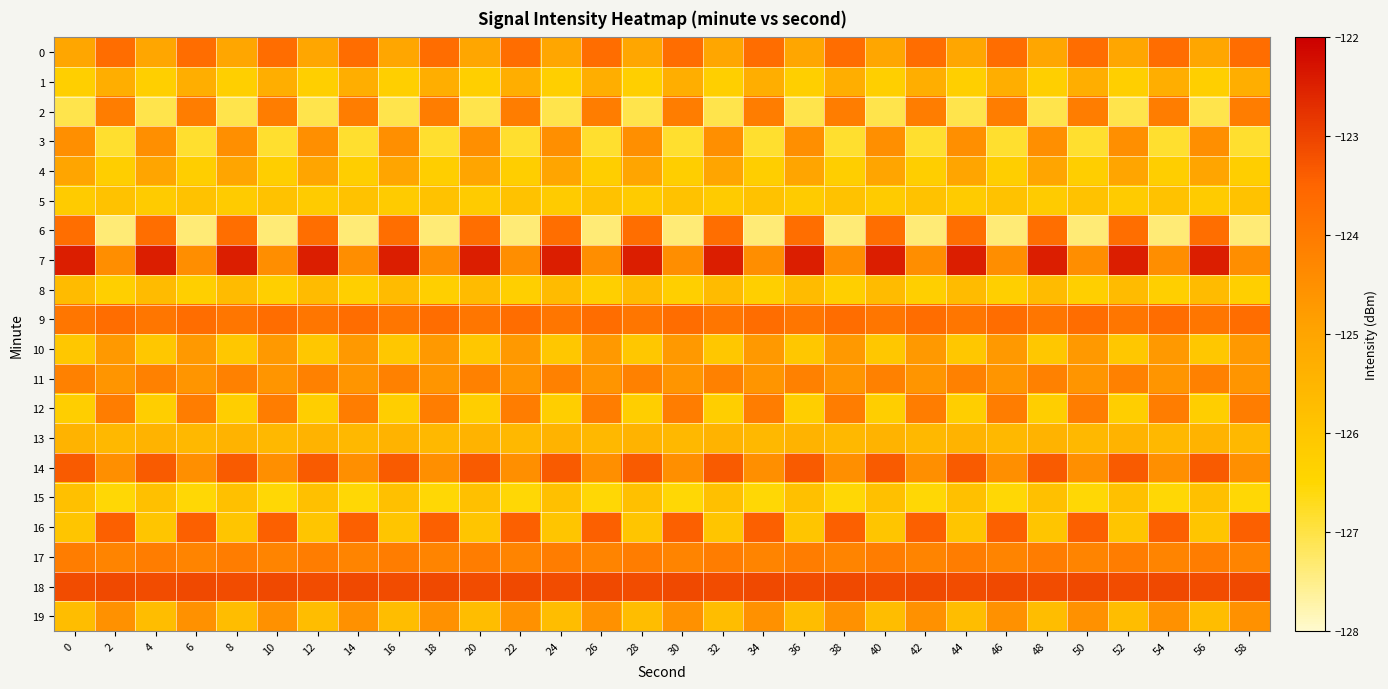

Reading left to right, extract all data points from this chart.

0: 0=-125.0	2=-123.7	4=-125.0	6=-123.7	8=-125.0	10=-123.7	12=-125.0	14=-123.7	16=-125.0	18=-123.7	20=-125.0	22=-123.7	24=-125.0	26=-123.7	28=-125.0	30=-123.7	32=-125.0	34=-123.7	36=-125.0	38=-123.7	40=-125.0	42=-123.7	44=-125.0	46=-123.7	48=-125.0	50=-123.7	52=-125.0	54=-123.7	56=-125.0	58=-123.7
1: 0=-126.3	2=-125.3	4=-126.3	6=-125.3	8=-126.3	10=-125.3	12=-126.3	14=-125.3	16=-126.3	18=-125.3	20=-126.3	22=-125.3	24=-126.3	26=-125.3	28=-126.3	30=-125.3	32=-126.3	34=-125.3	36=-126.3	38=-125.3	40=-126.3	42=-125.3	44=-126.3	46=-125.3	48=-126.3	50=-125.3	52=-126.3	54=-125.3	56=-126.3	58=-125.3
2: 0=-127.1	2=-124.1	4=-127.1	6=-124.1	8=-127.1	10=-124.1	12=-127.1	14=-124.1	16=-127.1	18=-124.1	20=-127.1	22=-124.1	24=-127.1	26=-124.1	28=-127.1	30=-124.1	32=-127.1	34=-124.1	36=-127.1	38=-124.1	40=-127.1	42=-124.1	44=-127.1	46=-124.1	48=-127.1	50=-124.1	52=-127.1	54=-124.1	56=-127.1	58=-124.1
3: 0=-124.5	2=-126.8	4=-124.5	6=-126.8	8=-124.5	10=-126.8	12=-124.5	14=-126.8	16=-124.5	18=-126.8	20=-124.5	22=-126.8	24=-124.5	26=-126.8	28=-124.5	30=-126.8	32=-124.5	34=-126.8	36=-124.5	38=-126.8	40=-124.5	42=-126.8	44=-124.5	46=-126.8	48=-124.5	50=-126.8	52=-124.5	54=-126.8	56=-124.5	58=-126.8
4: 0=-125.0	2=-126.3	4=-125.0	6=-126.3	8=-125.0	10=-126.3	12=-125.0	14=-126.3	16=-125.0	18=-126.3	20=-125.0	22=-126.3	24=-125.0	26=-126.3	28=-125.0	30=-126.3	32=-125.0	34=-126.3	36=-125.0	38=-126.3	40=-125.0	42=-126.3	44=-125.0	46=-126.3	48=-125.0	50=-126.3	52=-125.0	54=-126.3	56=-125.0	58=-126.3
5: 0=-126.1	2=-125.9	4=-126.1	6=-125.9	8=-126.1	10=-125.9	12=-126.1	14=-125.9	16=-126.1	18=-125.9	20=-126.1	22=-125.9	24=-126.1	26=-125.9	28=-126.1	30=-125.9	32=-126.1	34=-125.9	36=-126.1	38=-125.9	40=-126.1	42=-125.9	44=-126.1	46=-125.9	48=-126.1	50=-125.9	52=-126.1	54=-125.9	56=-126.1	58=-125.9
6: 0=-123.7	2=-127.3	4=-123.7	6=-127.3	8=-123.7	10=-127.3	12=-123.7	14=-127.3	16=-123.7	18=-127.3	20=-123.7	22=-127.3	24=-123.7	26=-127.3	28=-123.7	30=-127.3	32=-123.7	34=-127.3	36=-123.7	38=-127.3	40=-123.7	42=-127.3	44=-123.7	46=-127.3	48=-123.7	50=-127.3	52=-123.7	54=-127.3	56=-123.7	58=-127.3
7: 0=-122.5	2=-124.5	4=-122.5	6=-124.5	8=-122.5	10=-124.5	12=-122.5	14=-124.5	16=-122.5	18=-124.5	20=-122.5	22=-124.5	24=-122.5	26=-124.5	28=-122.5	30=-124.5	32=-122.5	34=-124.5	36=-122.5	38=-124.5	40=-122.5	42=-124.5	44=-122.5	46=-124.5	48=-122.5	50=-124.5	52=-122.5	54=-124.5	56=-122.5	58=-124.5
8: 0=-125.7	2=-126.3	4=-125.7	6=-126.3	8=-125.7	10=-126.3	12=-125.7	14=-126.3	16=-125.7	18=-126.3	20=-125.7	22=-126.3	24=-125.7	26=-126.3	28=-125.7	30=-126.3	32=-125.7	34=-126.3	36=-125.7	38=-126.3	40=-125.7	42=-126.3	44=-125.7	46=-126.3	48=-125.7	50=-126.3	52=-125.7	54=-126.3	56=-125.7	58=-126.3
9: 0=-123.9	2=-123.7	4=-123.9	6=-123.7	8=-123.9	10=-123.7	12=-123.9	14=-123.7	16=-123.9	18=-123.7	20=-123.9	22=-123.7	24=-123.9	26=-123.7	28=-123.9	30=-123.7	32=-123.9	34=-123.7	36=-123.9	38=-123.7	40=-123.9	42=-123.7	44=-123.9	46=-123.7	48=-123.9	50=-123.7	52=-123.9	54=-123.7	56=-123.9	58=-123.7
10: 0=-126.0	2=-124.7	4=-126.0	6=-124.7	8=-126.0	10=-124.7	12=-126.0	14=-124.7	16=-126.0	18=-124.7	20=-126.0	22=-124.7	24=-126.0	26=-124.7	28=-126.0	30=-124.7	32=-126.0	34=-124.7	36=-126.0	38=-124.7	40=-126.0	42=-124.7	44=-126.0	46=-124.7	48=-126.0	50=-124.7	52=-126.0	54=-124.7	56=-126.0	58=-124.7
11: 0=-124.2	2=-124.6	4=-124.2	6=-124.6	8=-124.2	10=-124.6	12=-124.2	14=-124.6	16=-124.2	18=-124.6	20=-124.2	22=-124.6	24=-124.2	26=-124.6	28=-124.2	30=-124.6	32=-124.2	34=-124.6	36=-124.2	38=-124.6	40=-124.2	42=-124.6	44=-124.2	46=-124.6	48=-124.2	50=-124.6	52=-124.2	54=-124.6	56=-124.2	58=-124.6
12: 0=-126.2	2=-124.1	4=-126.2	6=-124.1	8=-126.2	10=-124.1	12=-126.2	14=-124.1	16=-126.2	18=-124.1	20=-126.2	22=-124.1	24=-126.2	26=-124.1	28=-126.2	30=-124.1	32=-126.2	34=-124.1	36=-126.2	38=-124.1	40=-126.2	42=-124.1	44=-126.2	46=-124.1	48=-126.2	50=-124.1	52=-126.2	54=-124.1	56=-126.2	58=-124.1
13: 0=-125.4	2=-125.6	4=-125.4	6=-125.6	8=-125.4	10=-125.6	12=-125.4	14=-125.6	16=-125.4	18=-125.6	20=-125.4	22=-125.6	24=-125.4	26=-125.6	28=-125.4	30=-125.6	32=-125.4	34=-125.6	36=-125.4	38=-125.6	40=-125.4	42=-125.6	44=-125.4	46=-125.6	48=-125.4	50=-125.6	52=-125.4	54=-125.6	56=-125.4	58=-125.6
14: 0=-123.3	2=-124.5	4=-123.3	6=-124.5	8=-123.3	10=-124.5	12=-123.3	14=-124.5	16=-123.3	18=-124.5	20=-123.3	22=-124.5	24=-123.3	26=-124.5	28=-123.3	30=-124.5	32=-123.3	34=-124.5	36=-123.3	38=-124.5	40=-123.3	42=-124.5	44=-123.3	46=-124.5	48=-123.3	50=-124.5	52=-123.3	54=-124.5	56=-123.3	58=-124.5
15: 0=-125.8	2=-126.5	4=-125.8	6=-126.5	8=-125.8	10=-126.5	12=-125.8	14=-126.5	16=-125.8	18=-126.5	20=-125.8	22=-126.5	24=-125.8	26=-126.5	28=-125.8	30=-126.5	32=-125.8	34=-126.5	36=-125.8	38=-126.5	40=-125.8	42=-126.5	44=-125.8	46=-126.5	48=-125.8	50=-126.5	52=-125.8	54=-126.5	56=-125.8	58=-126.5
16: 0=-126.0	2=-123.4	4=-126.0	6=-123.4	8=-126.0	10=-123.4	12=-126.0	14=-123.4	16=-126.0	18=-123.4	20=-126.0	22=-123.4	24=-126.0	26=-123.4	28=-126.0	30=-123.4	32=-126.0	34=-123.4	36=-126.0	38=-123.4	40=-126.0	42=-123.4	44=-126.0	46=-123.4	48=-126.0	50=-123.4	52=-126.0	54=-123.4	56=-126.0	58=-123.4
17: 0=-124.1	2=-124.2	4=-124.1	6=-124.2	8=-124.1	10=-124.2	12=-124.1	14=-124.2	16=-124.1	18=-124.2	20=-124.1	22=-124.2	24=-124.1	26=-124.2	28=-124.1	30=-124.2	32=-124.1	34=-124.2	36=-124.1	38=-124.2	40=-124.1	42=-124.2	44=-124.1	46=-124.2	48=-124.1	50=-124.2	52=-124.1	54=-124.2	56=-124.1	58=-124.2
18: 0=-123.1	2=-123.1	4=-123.1	6=-123.1	8=-123.1	10=-123.1	12=-123.1	14=-123.1	16=-123.1	18=-123.1	20=-123.1	22=-123.1	24=-123.1	26=-123.1	28=-123.1	30=-123.1	32=-123.1	34=-123.1	36=-123.1	38=-123.1	40=-123.1	42=-123.1	44=-123.1	46=-123.1	48=-123.1	50=-123.1	52=-123.1	54=-123.1	56=-123.1	58=-123.1
19: 0=-125.7	2=-124.6	4=-125.7	6=-124.6	8=-125.7	10=-124.6	12=-125.7	14=-124.6	16=-125.7	18=-124.6	20=-125.7	22=-124.6	24=-125.7	26=-124.6	28=-125.7	30=-124.6	32=-125.7	34=-124.6	36=-125.7	38=-124.6	40=-125.7	42=-124.6	44=-125.7	46=-124.6	48=-125.7	50=-124.6	52=-125.7	54=-124.6	56=-125.7	58=-124.6